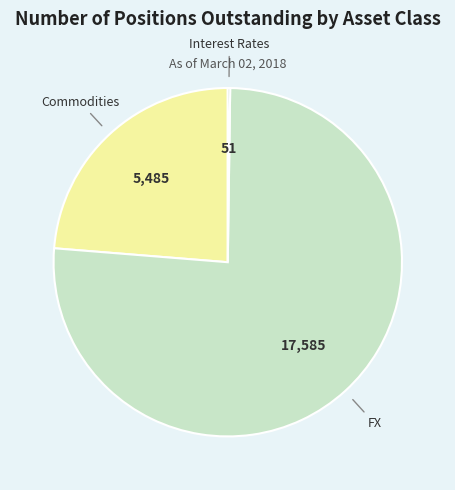

Does any single category account for the majority?

Yes